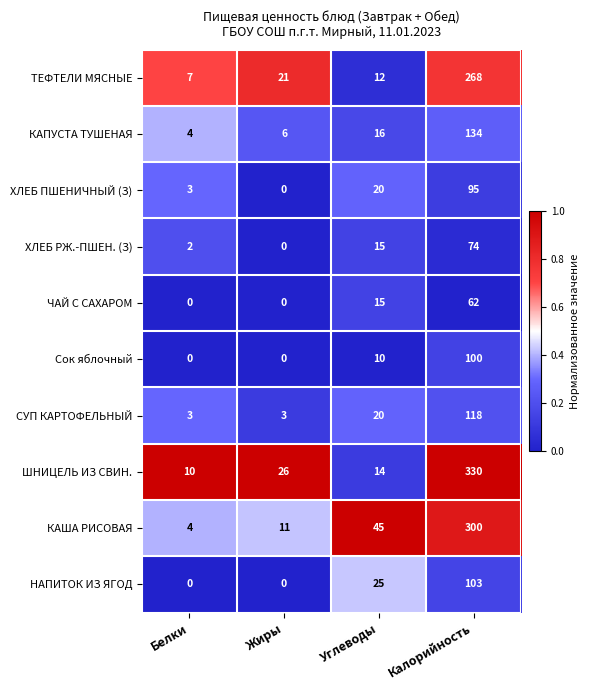

How many data points does each series have?

4